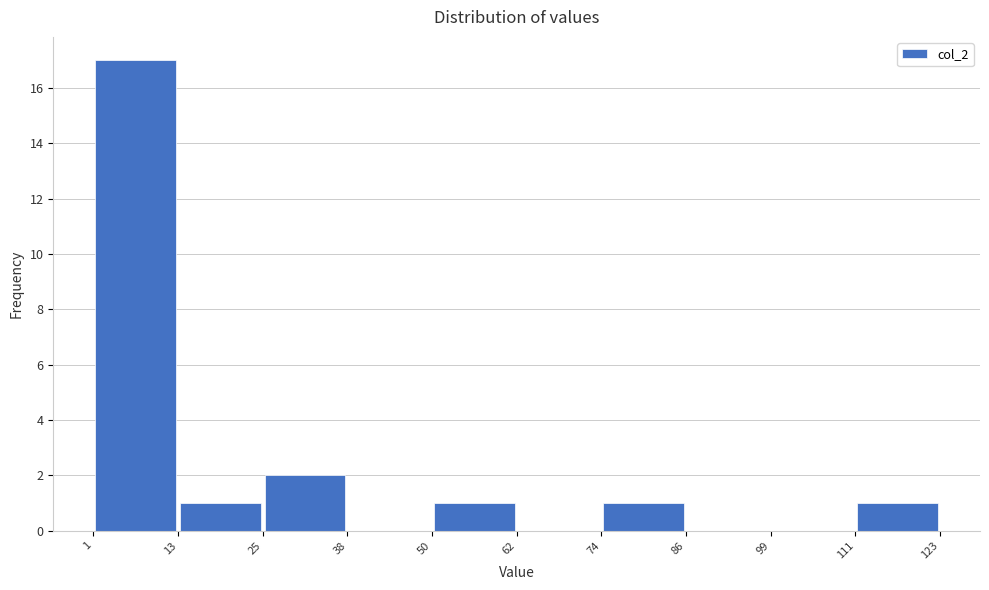

Which range on the x-axis has the tallest bar?

1 to 13